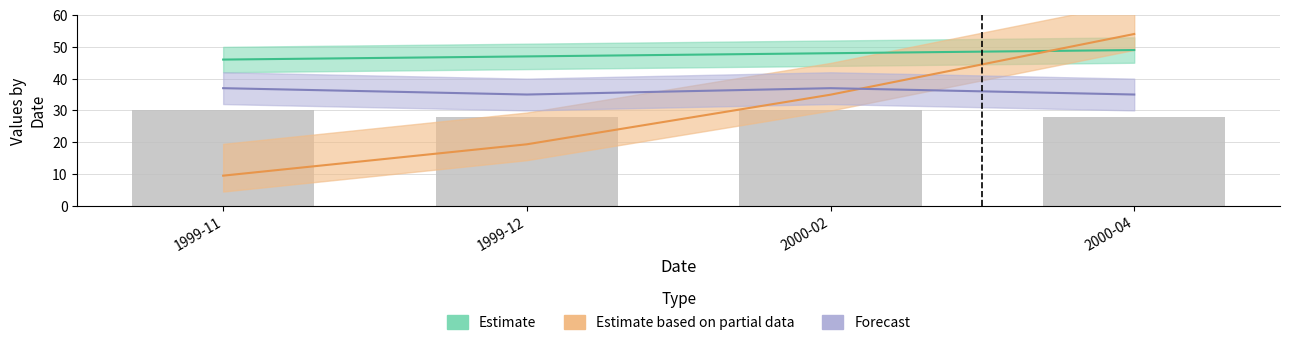

Reading right to left, what are all the values shown in this chart?

28	30	28	30